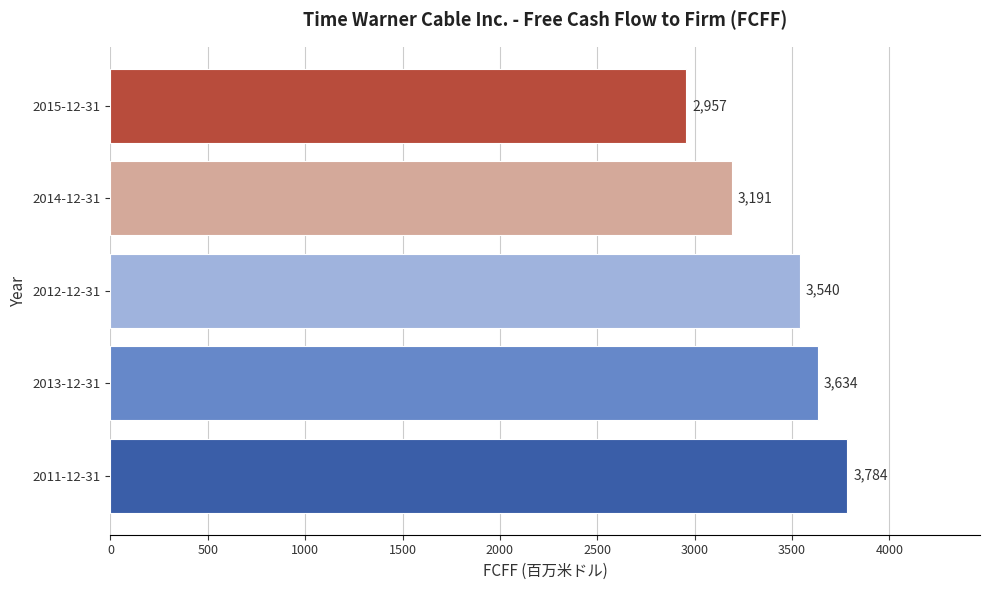

What is the average value?

3421